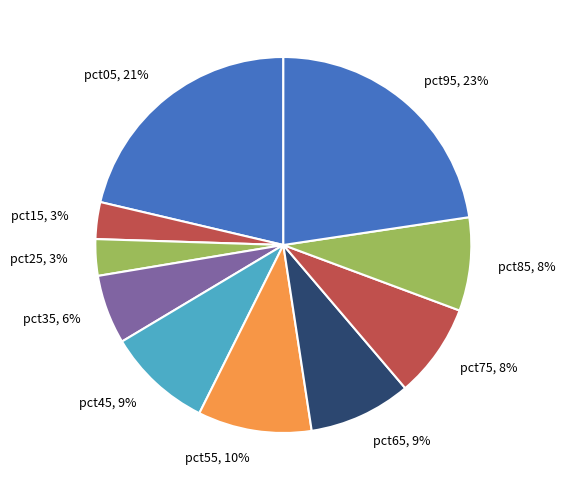

To the nearest percent, what percentage of the pie is pct95, 23%?

23%